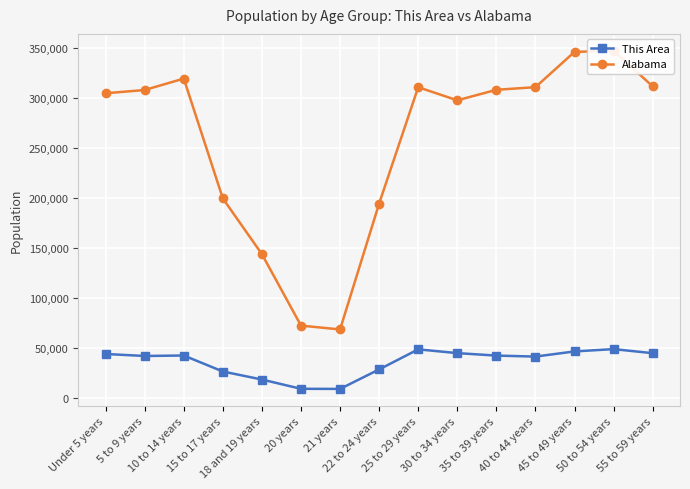

What is the total value across all series at 10 to 14 years?

362028